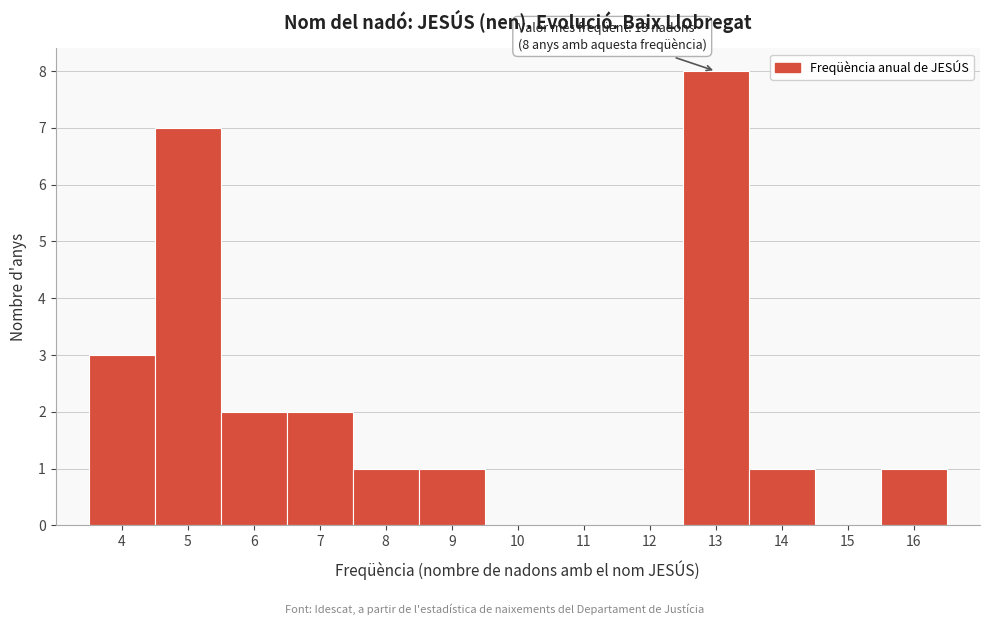

Reading left to right, what are all the values shown in this chart?

4=3	5=7	6=2	7=2	8=1	9=1	10=0	11=0	12=0	13=8	14=1	15=0	16=1